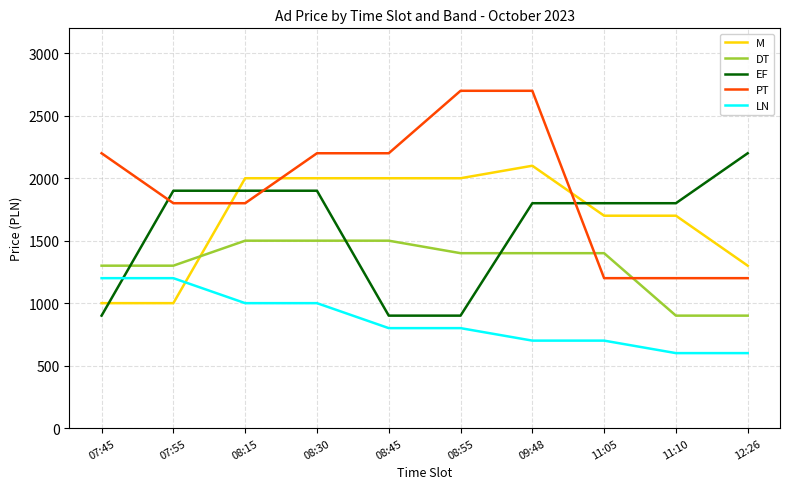

Which series has the largest range (max minus min)?

PT